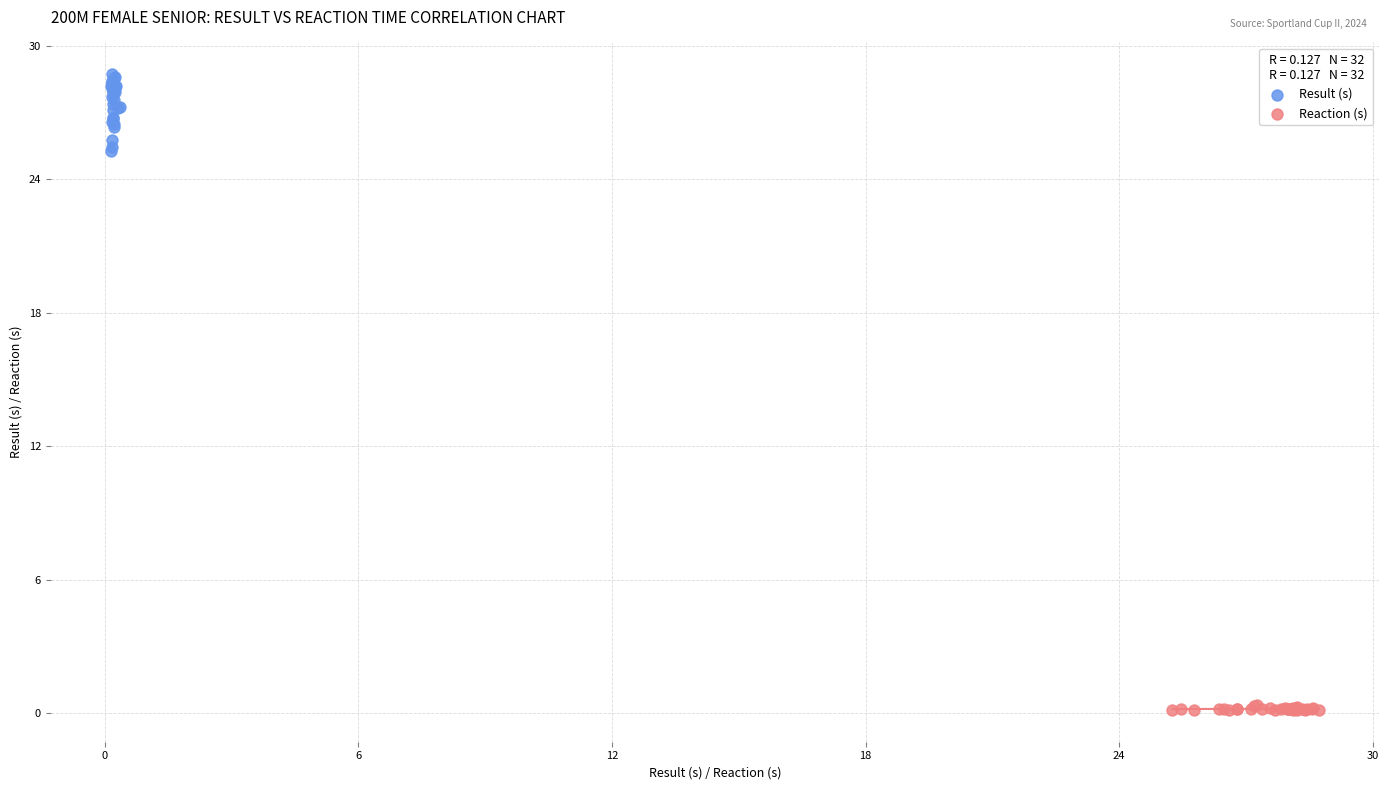

Which series contains the highest Y value?

Result (s)